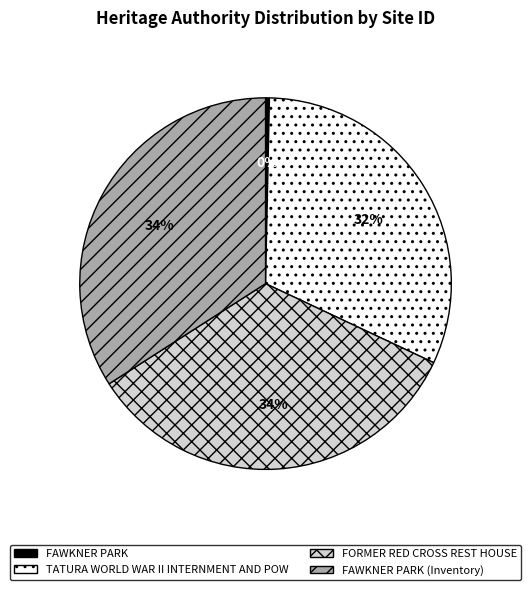

How many segments does this pie chart have?

4